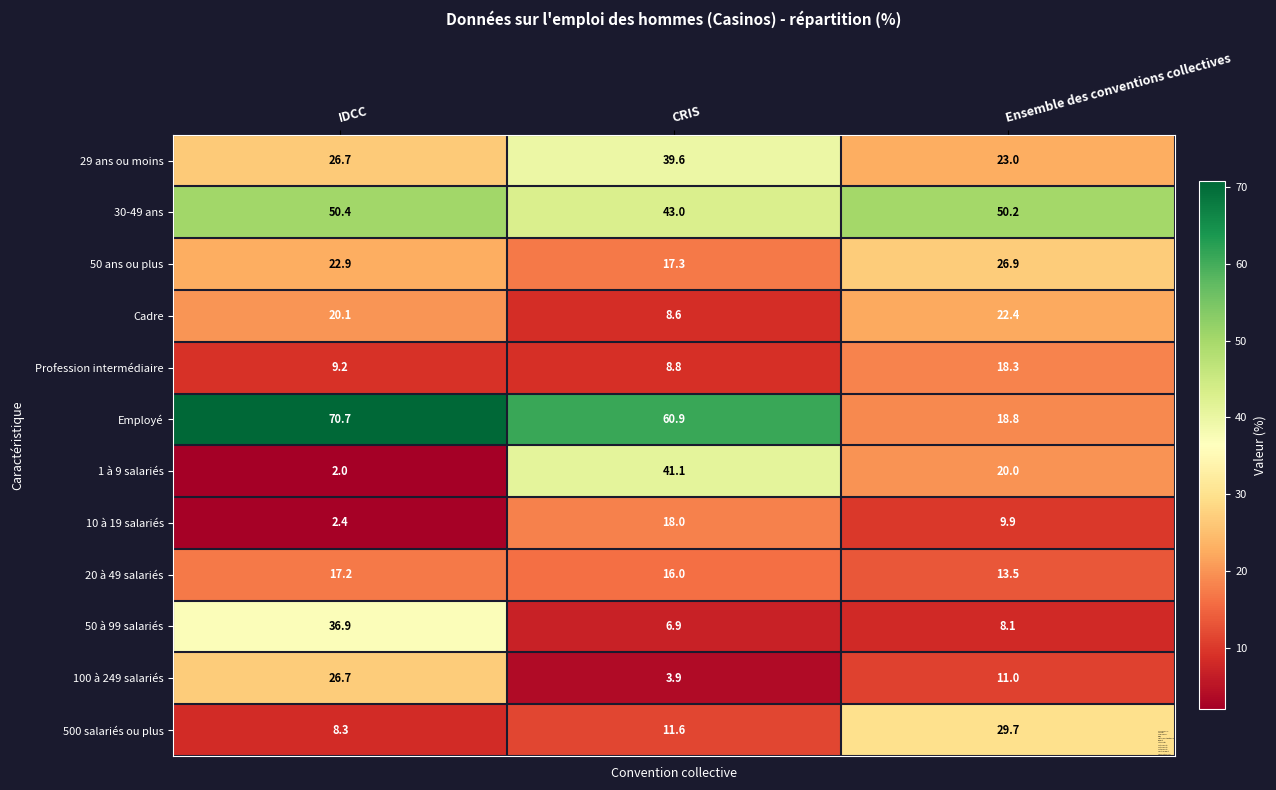

What is the sum of all 29 ans ou moins values?

89.3